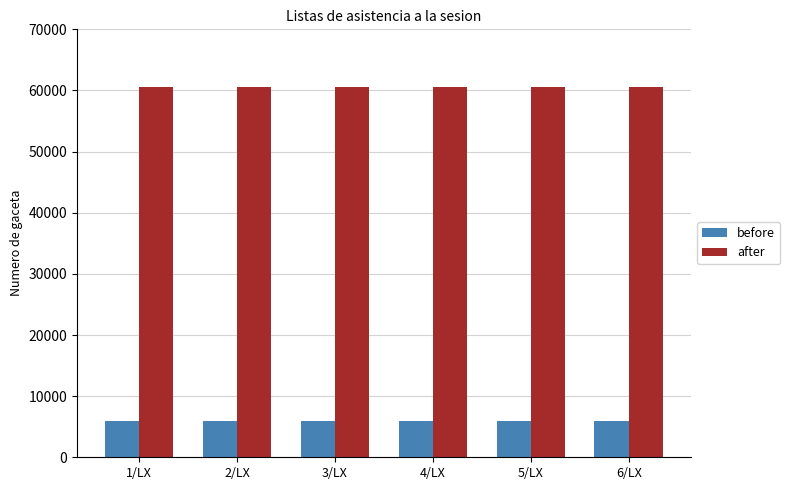

How many distinct data groups are displayed?

2